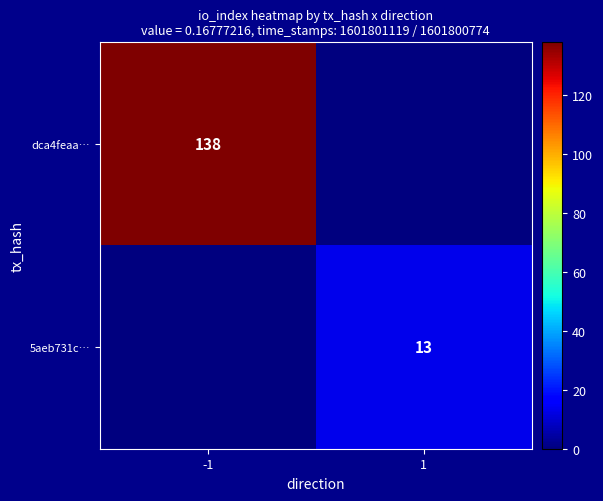

The 5aeb731c… series shows 13 at 1. True or false?

True